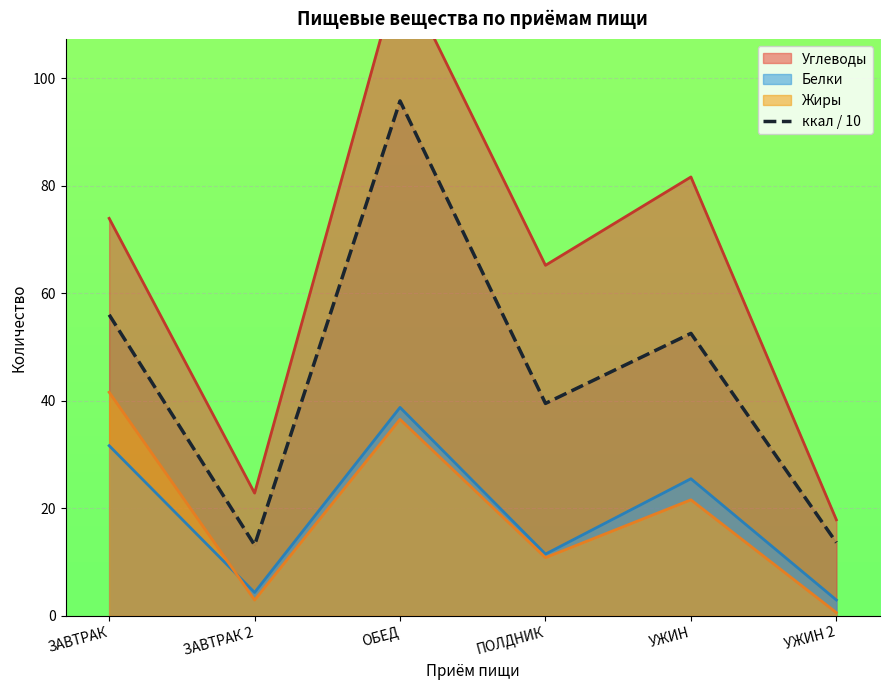

Reading left to right, extract all data points from this chart.

56.0	13.1	95.7	39.5	52.5	13.6